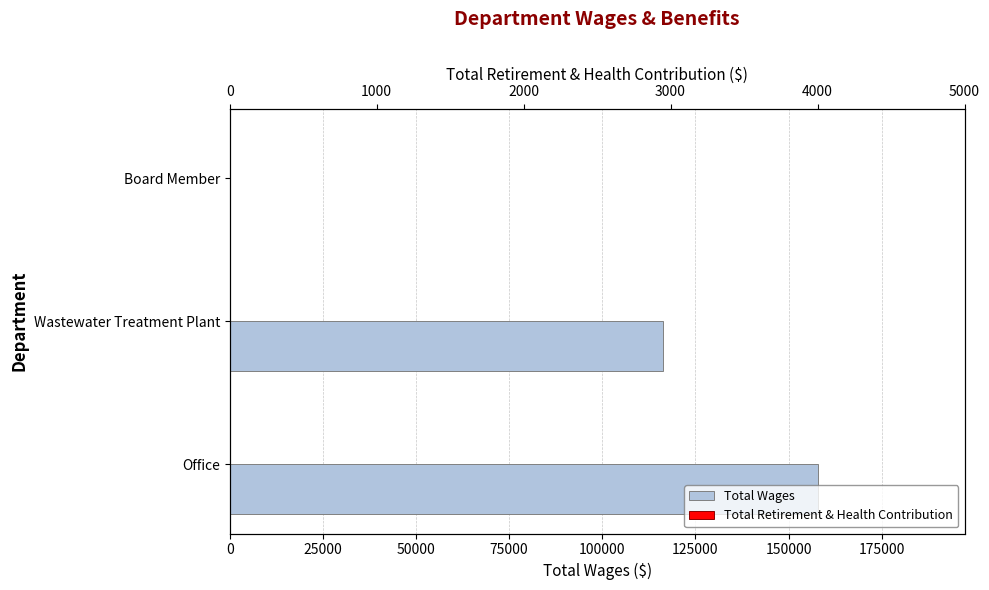

Reading left to right, what are all the values shown in this chart?

Total Wages: 157770.0	116209.0	0.0
Total Retirement & Health Contribution: 0.3	0.3	0.3